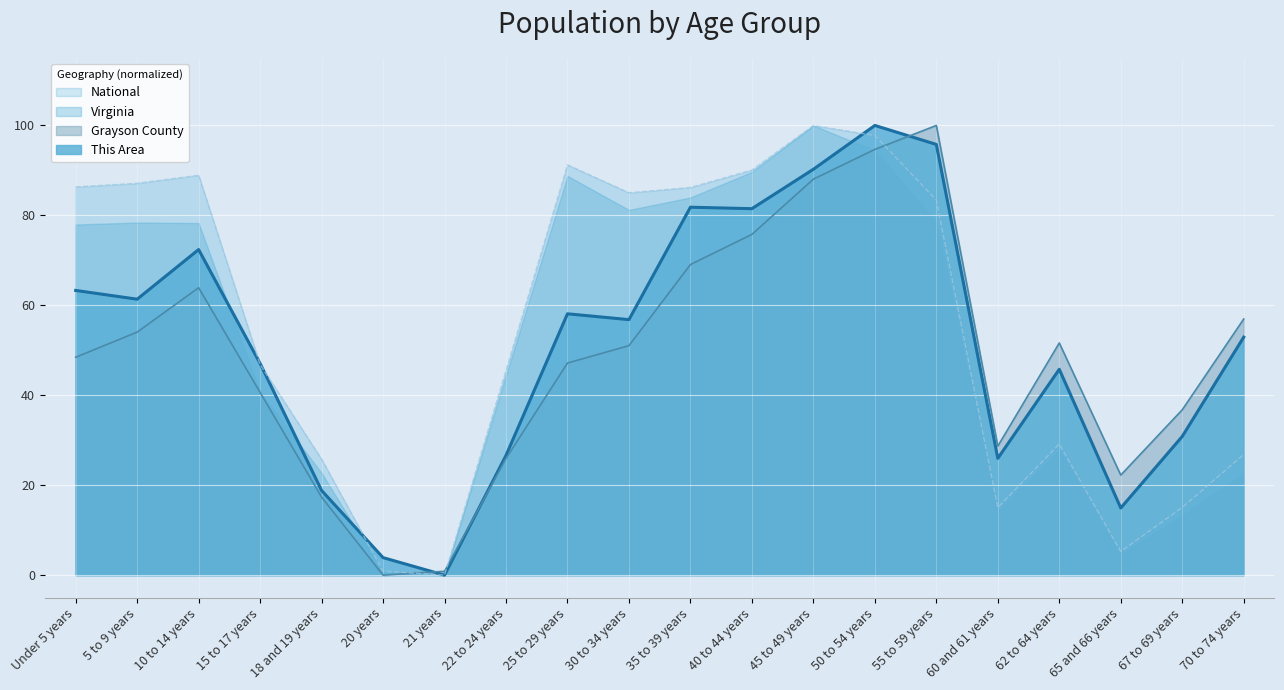

How many interior local valleys does the This Area series have?

6